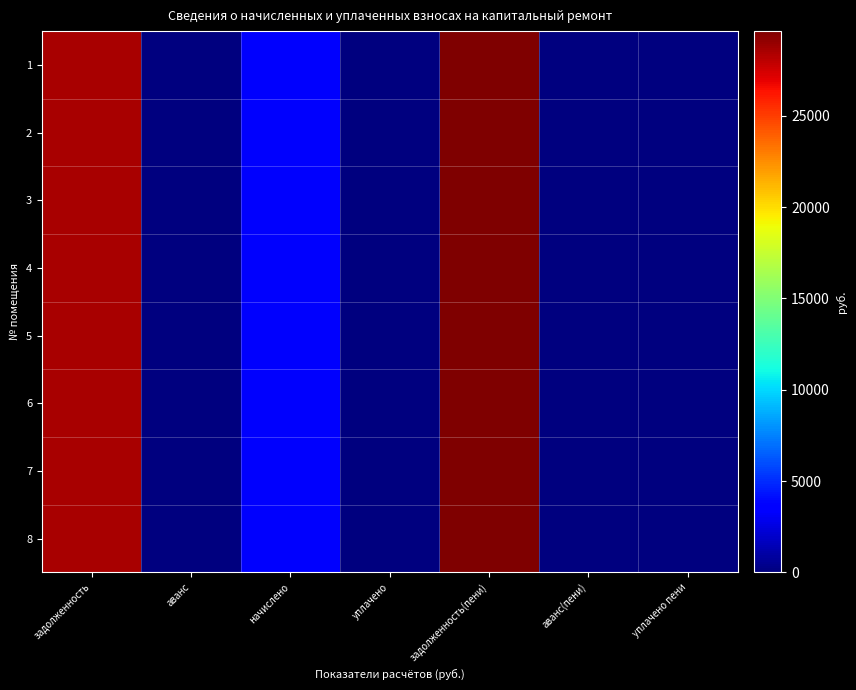

At which category is the sum across all series the highest?

задолженность(пени)